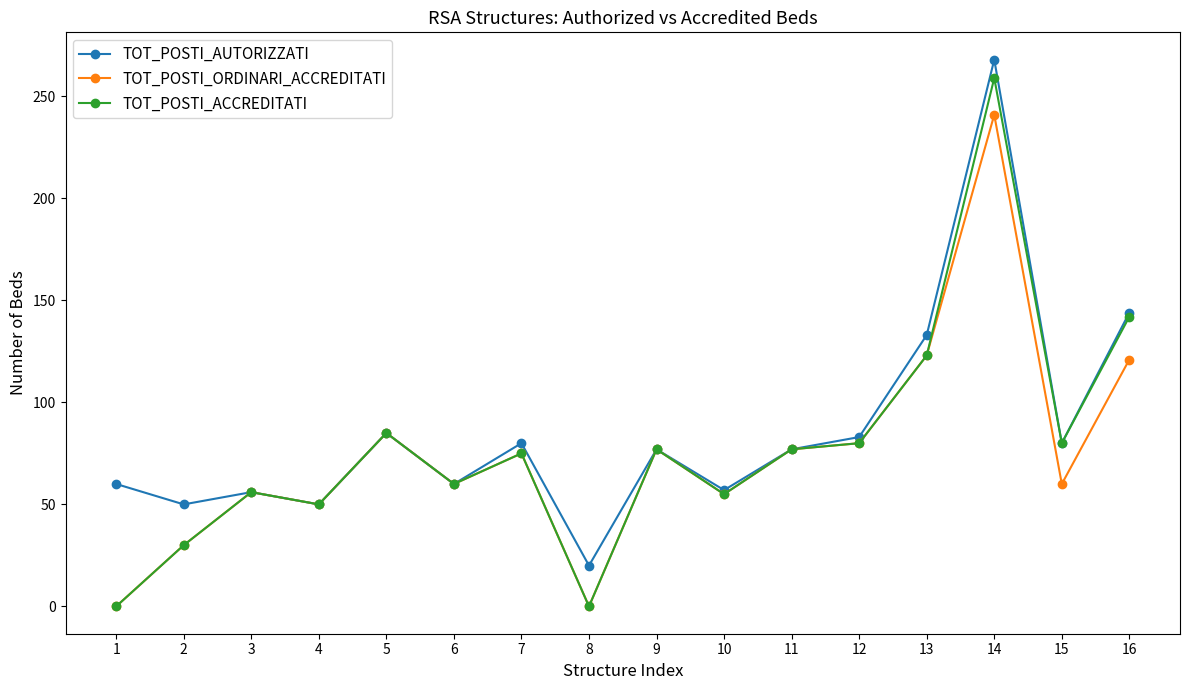

At 14, list the series in order from largest to smallest.

TOT_POSTI_AUTORIZZATI, TOT_POSTI_ACCREDITATI, TOT_POSTI_ORDINARI_ACCREDITATI